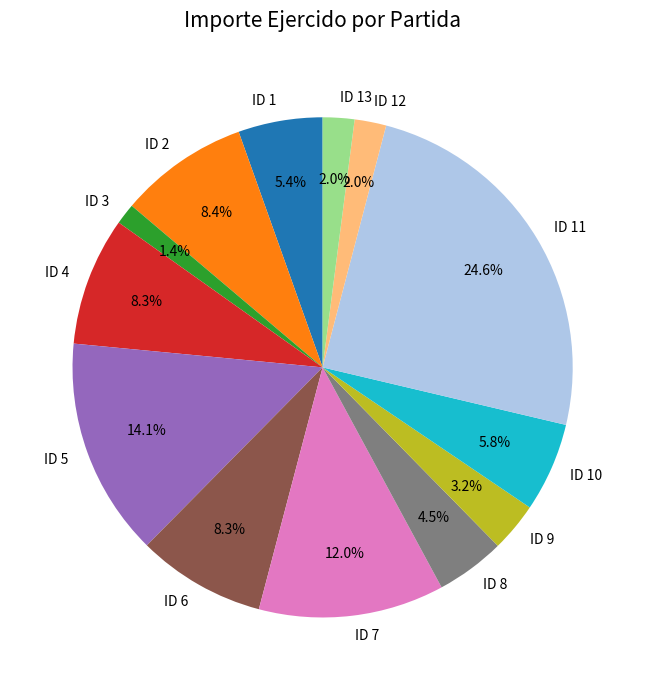

Which has a higher value, ID 13 or ID 6?

ID 6